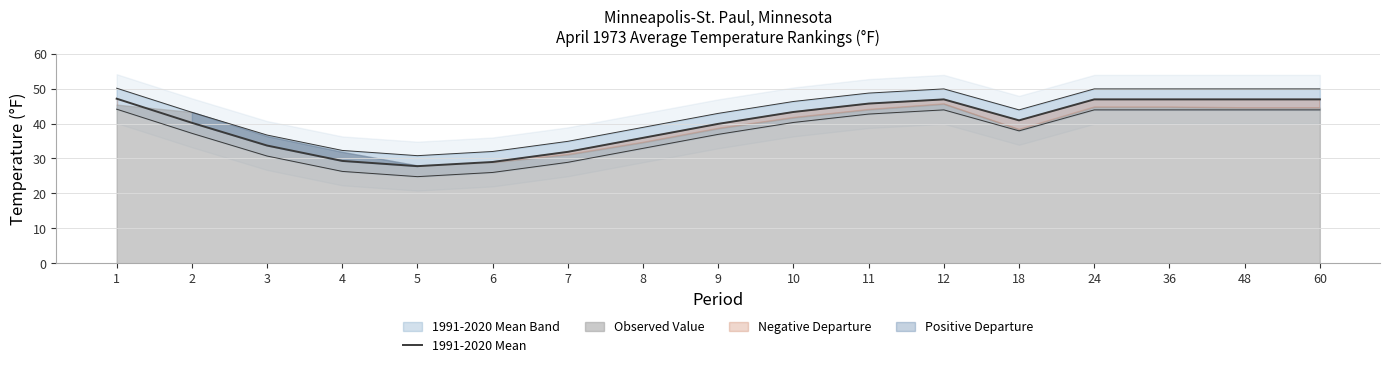

The chart shows a value of 33.7 at 3. True or false?

True